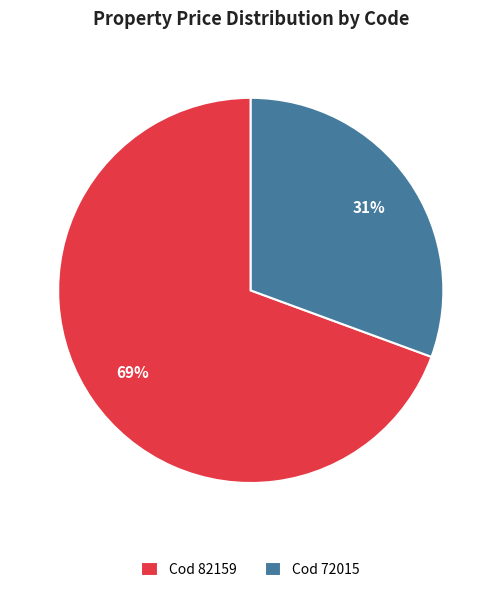

To the nearest percent, what is the average slice percentage?

50%